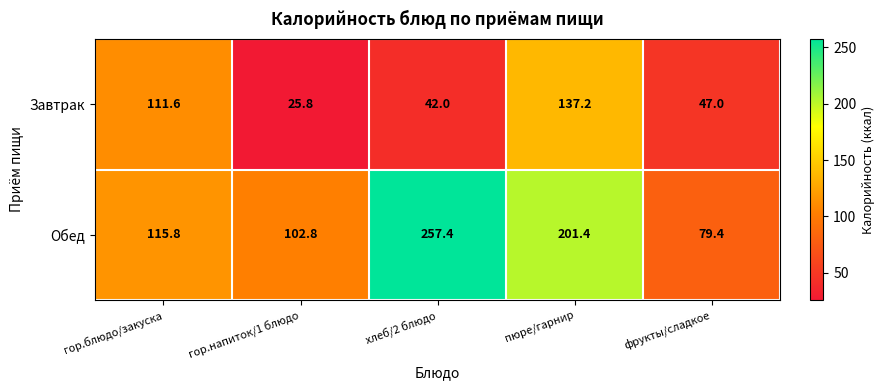

Which series changed the most between гор.блюдо/закуска and фрукты/сладкое?

Завтрак